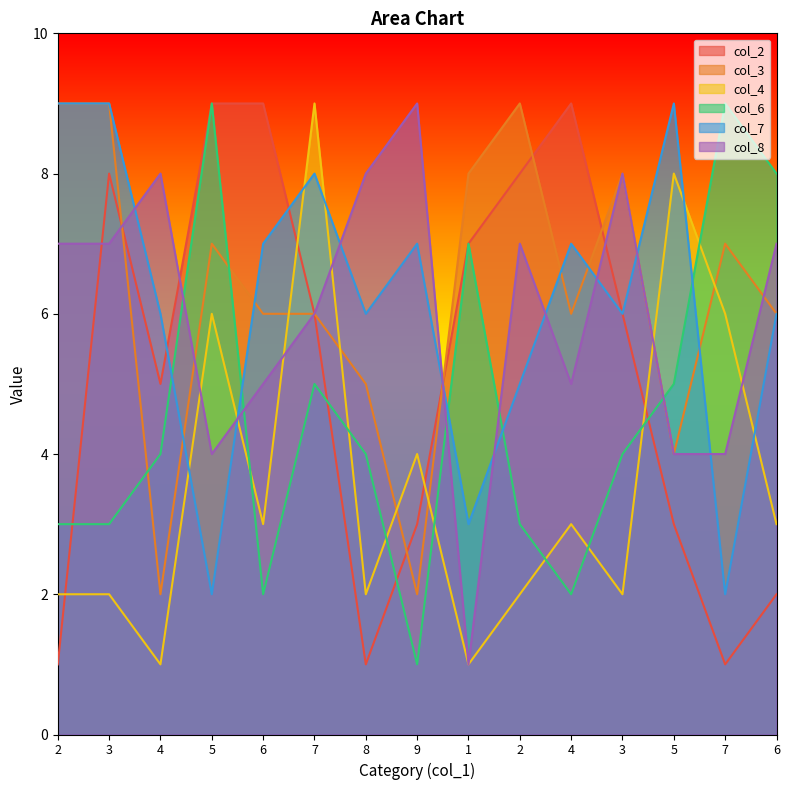

Rank the series at 7 from highest to lowest value.

col_4, col_7, col_2, col_3, col_8, col_6